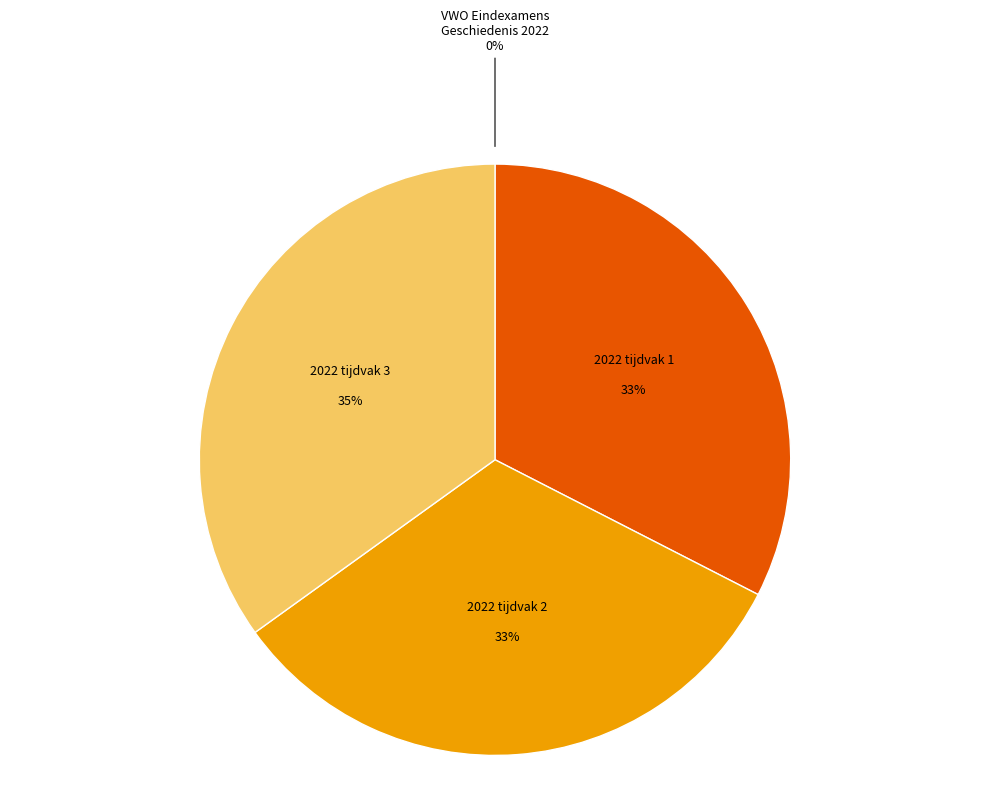

To the nearest percent, what is the average slice percentage?

25%